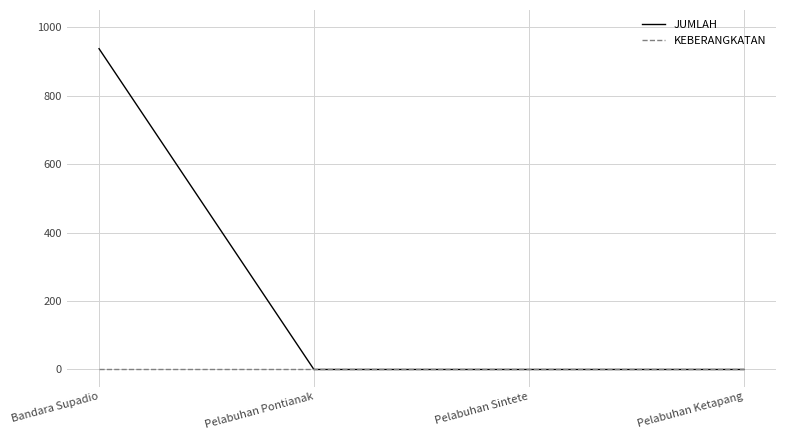

List the series in order of their peak value, lowest first.

KEBERANGKATAN, JUMLAH